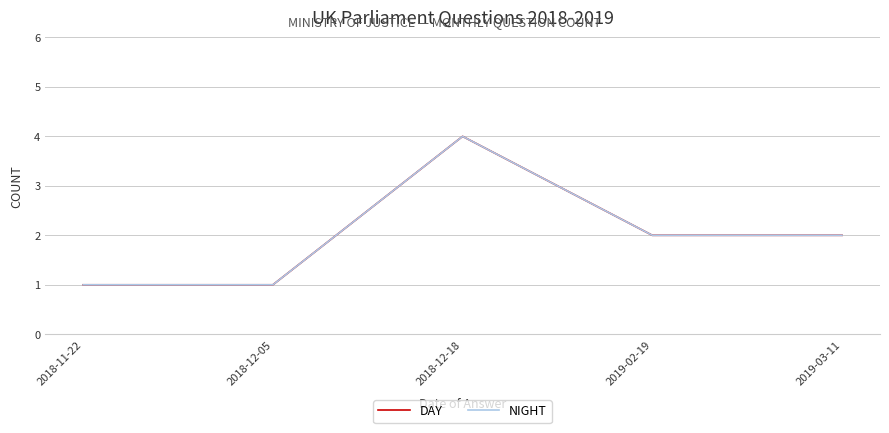

Does the chart display data point markers on the line(s)?

No